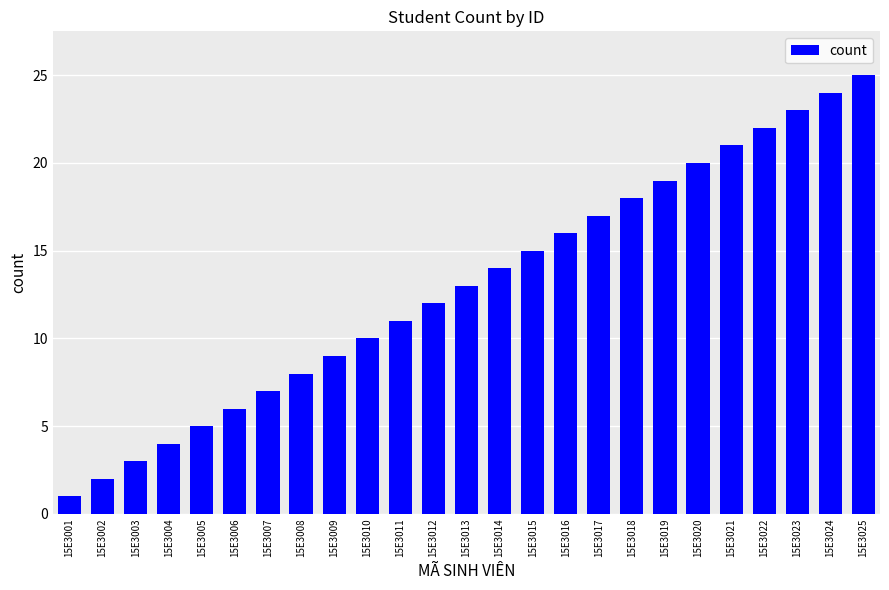

What is the maximum value shown in the chart?

25